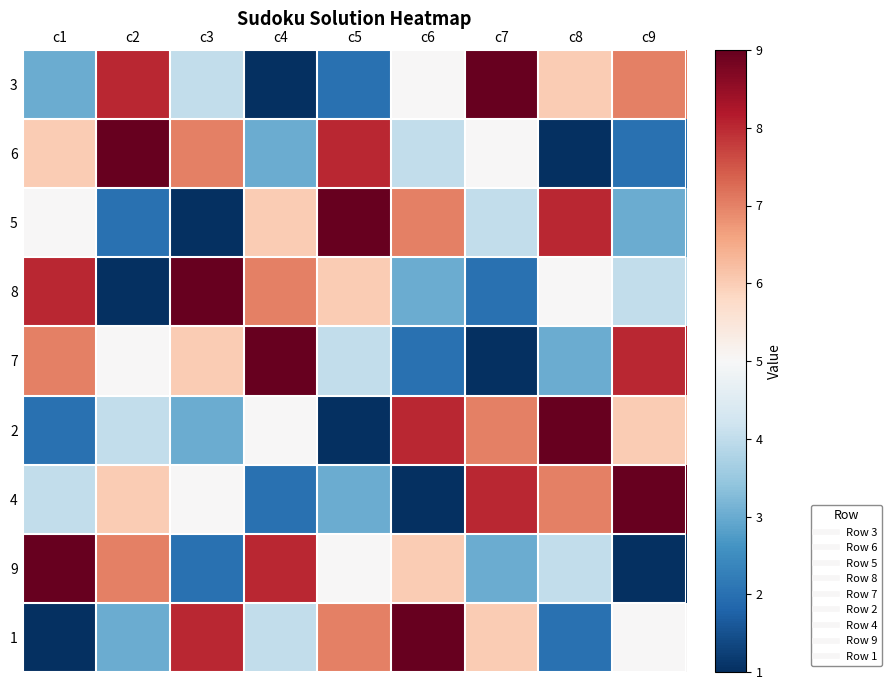

At c5, list the series in order from smallest to largest.

2, 3, 4, 7, 9, 8, 1, 6, 5